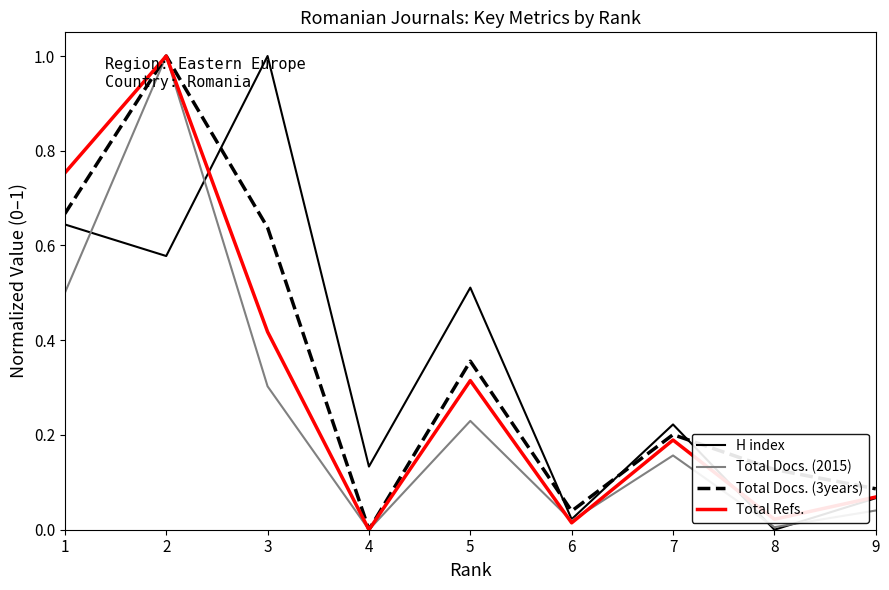

What are all the series names shown in the legend?

H index, Total Docs. (2015), Total Docs. (3years), Total Refs.